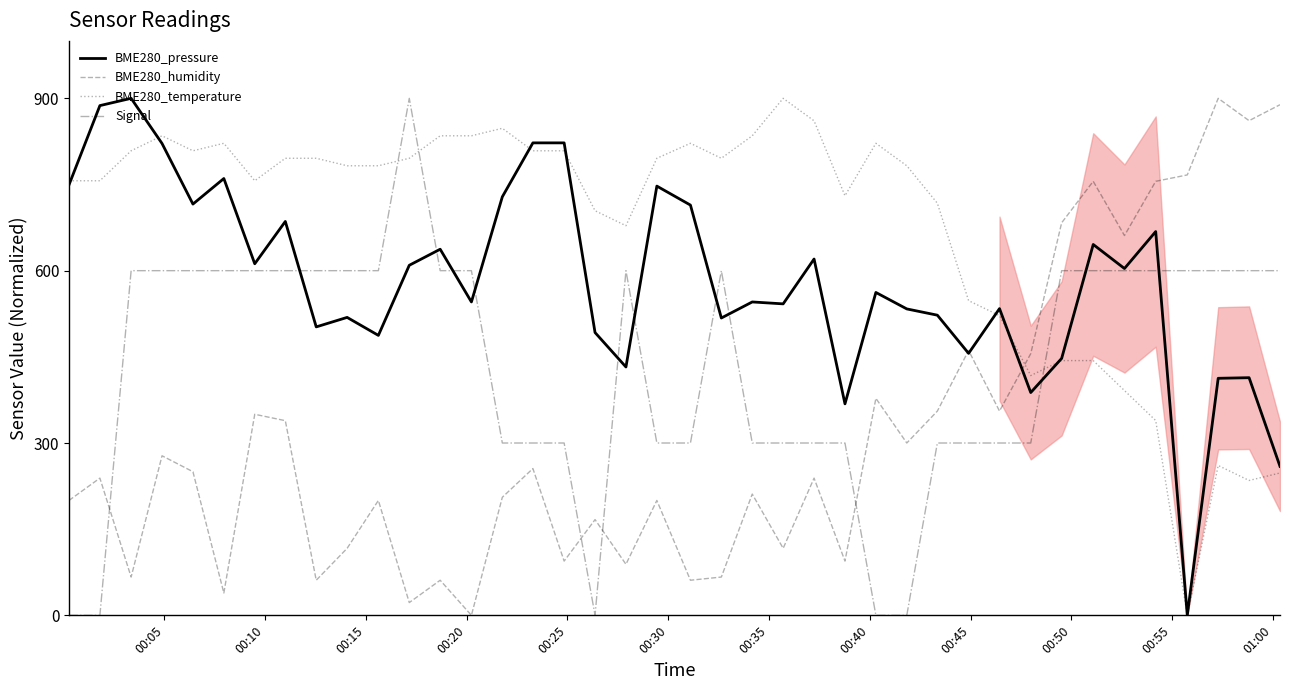

What is the highest value of the BME280_pressure series?

900.0